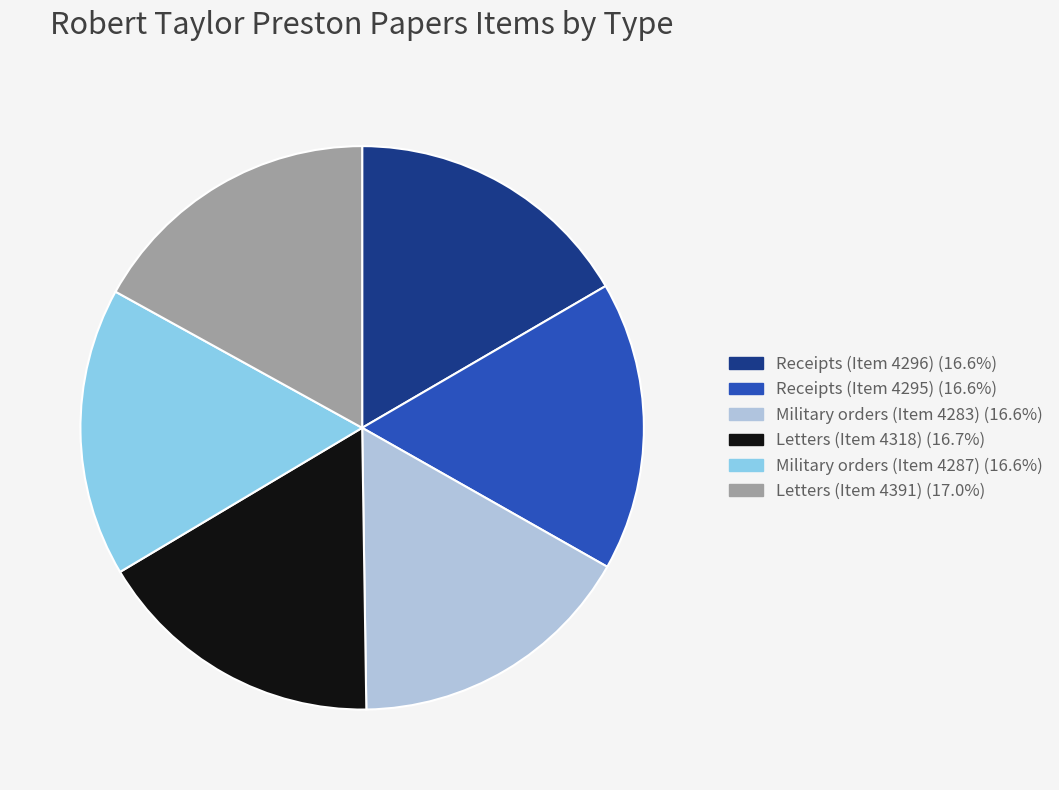

Approximately how many times larger is the value at Military orders (Item 4287) compared to Military orders (Item 4283)?

1.0